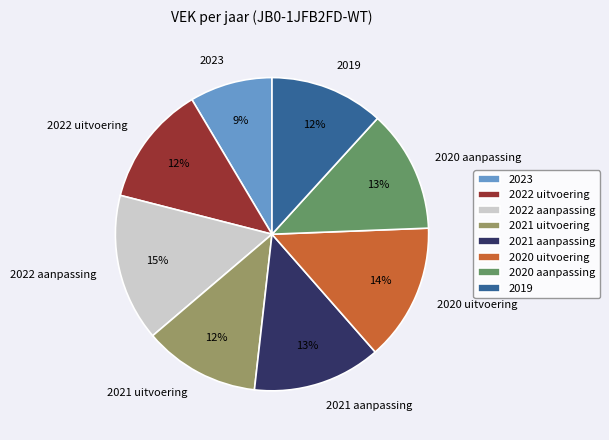

To the nearest percent, what percentage of the pie is 2022 uitvoering?

12%